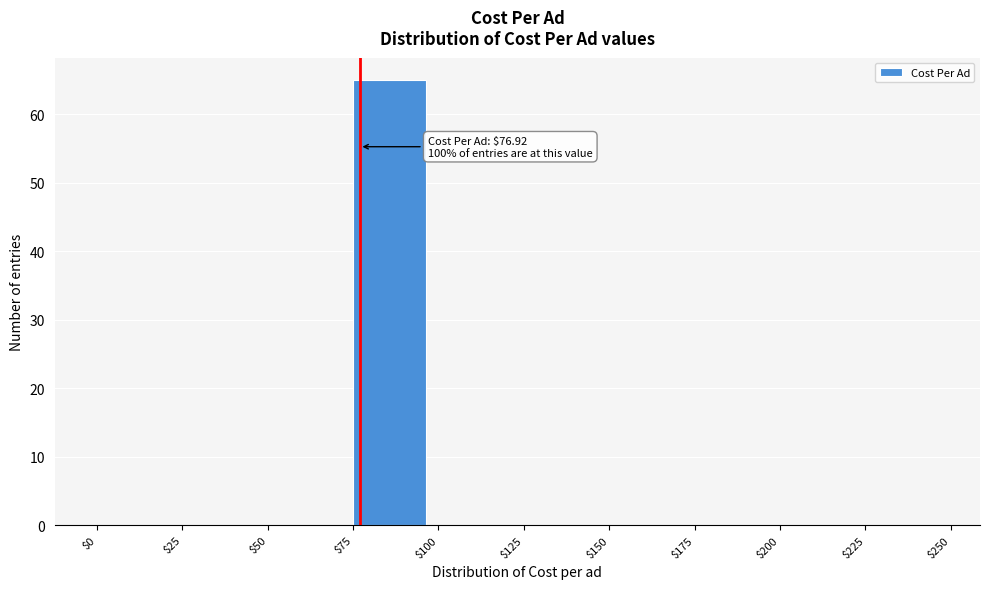

Over which range of the x-axis is the bar tallest?

$75 to $100